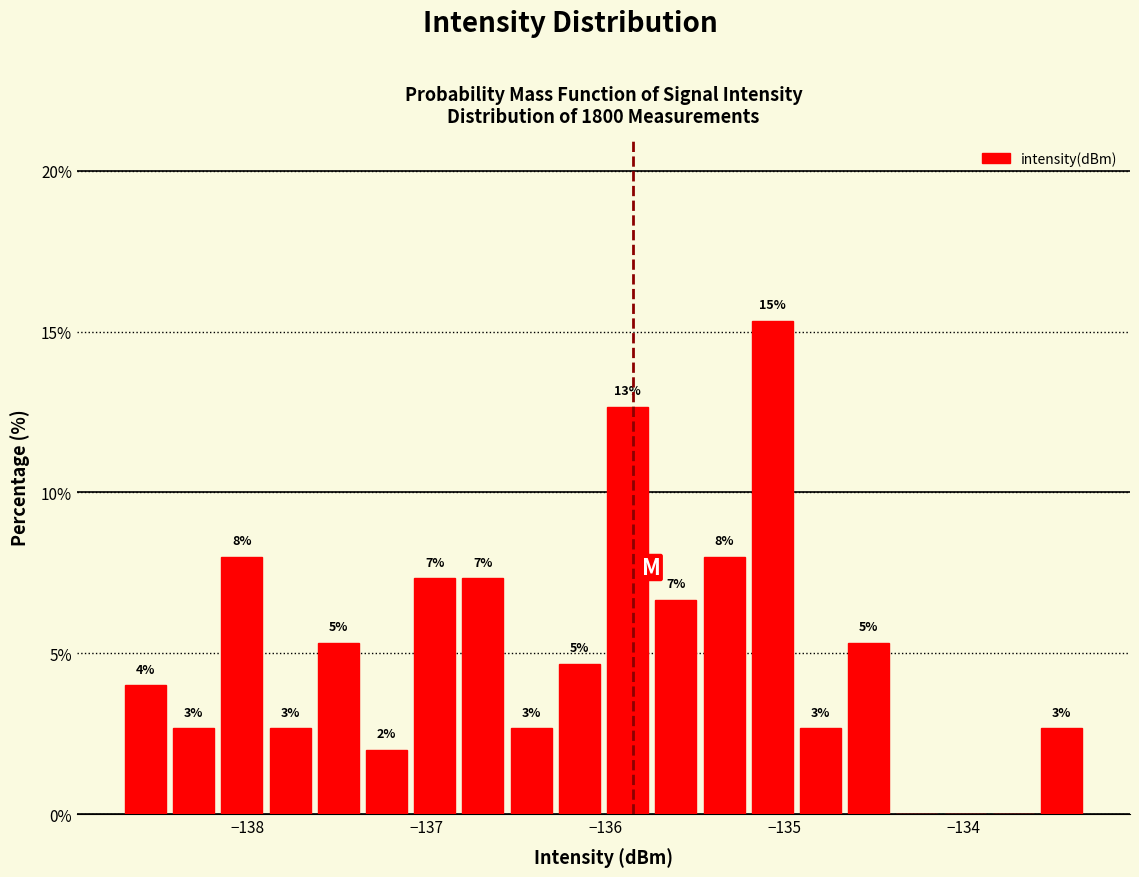

Read against the x-axis, roughly where is the centre of the tallest bar?

-135.1